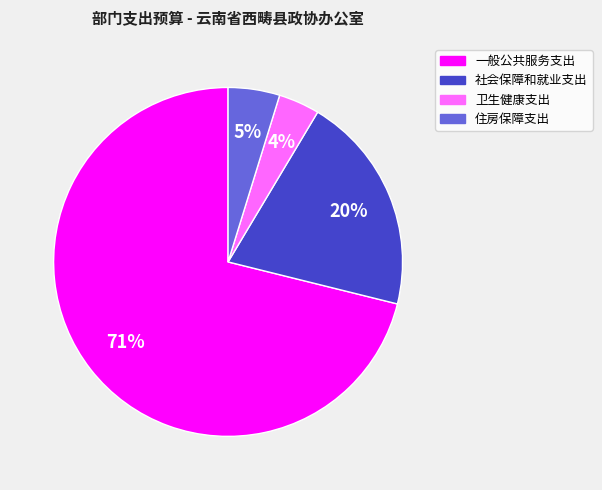

Approximately how many times larger is the value at 一般公共服务支出 compared to 社会保障和就业支出?

3.5